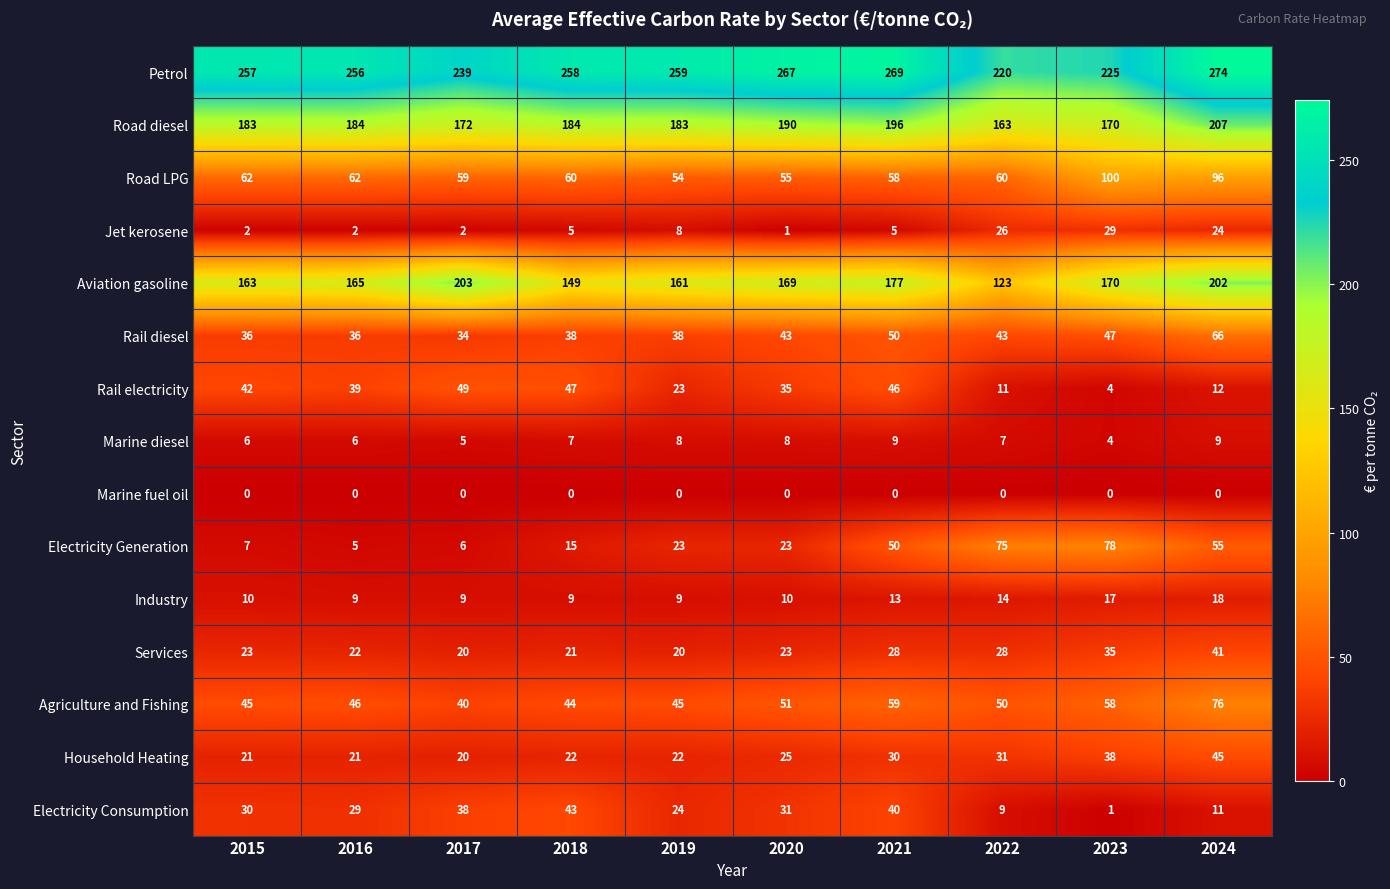

Rank the series by their maximum value, from lowest to highest.

Marine fuel oil, Marine diesel, Industry, Jet kerosene, Services, Electricity Consumption, Household Heating, Rail electricity, Rail diesel, Agriculture and Fishing, Electricity Generation, Road LPG, Aviation gasoline, Road diesel, Petrol